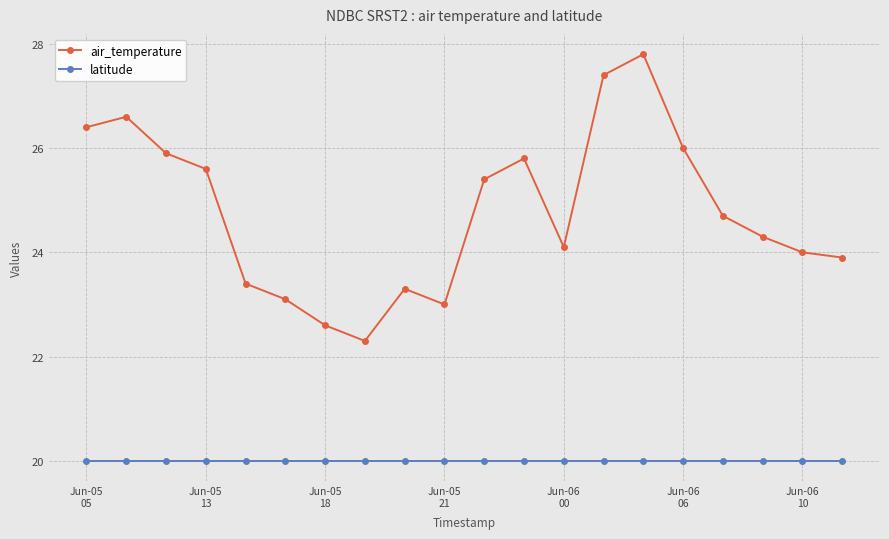

Rank the series by their maximum value, from highest to lowest.

air_temperature, latitude